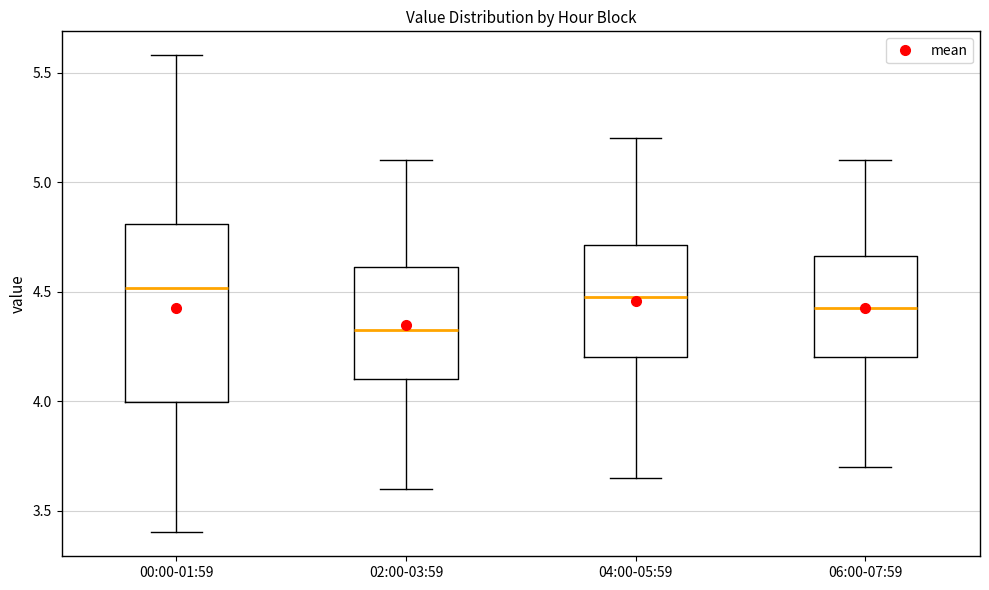

Reading left to right, read every box against the y-axis: the position of its median line, the range the box covers, and the ends of its whiskers. The values are not printed on the chart, so give them approximately, as read against the axis.

00:00-01:59: median 4.50, box 4.00 to 4.80, whiskers 3.40 to 5.60
02:00-03:59: median 4.35, box 4.10 to 4.60, whiskers 3.60 to 5.10
04:00-05:59: median 4.50, box 4.20 to 4.70, whiskers 3.65 to 5.20
06:00-07:59: median 4.45, box 4.20 to 4.65, whiskers 3.70 to 5.10